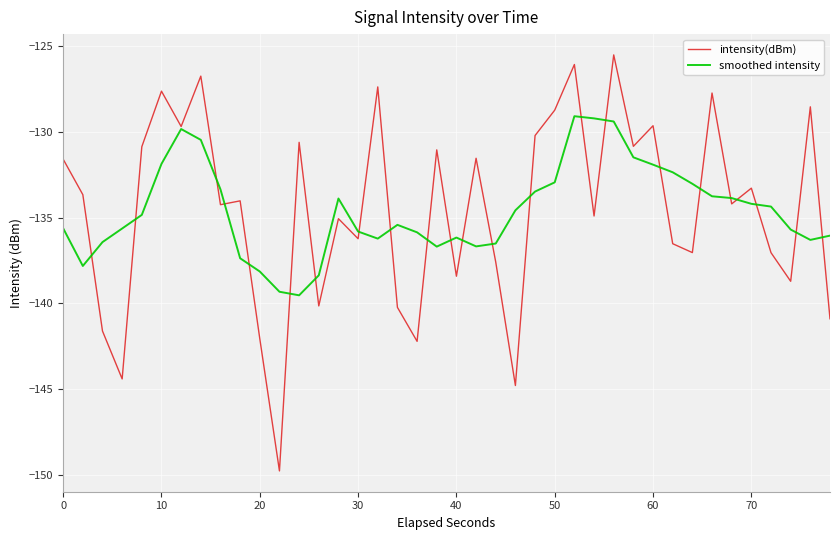

What is the lowest value of the intensity(dBm) series?

-149.8